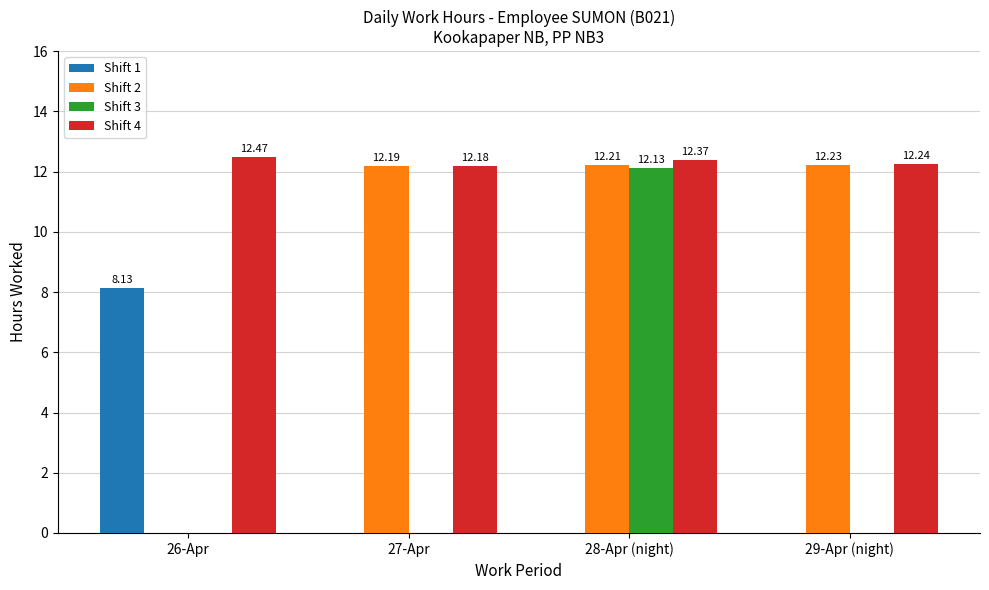

At which category is the sum across all series the highest?

28-Apr (night)